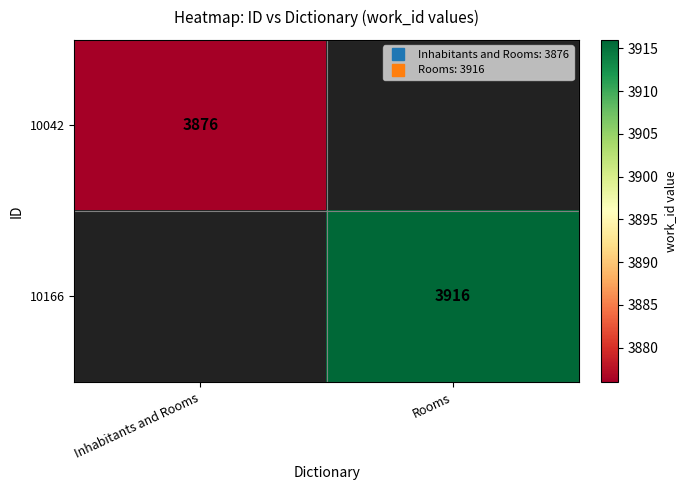

At which label does 10042 reach its minimum?

Inhabitants and Rooms